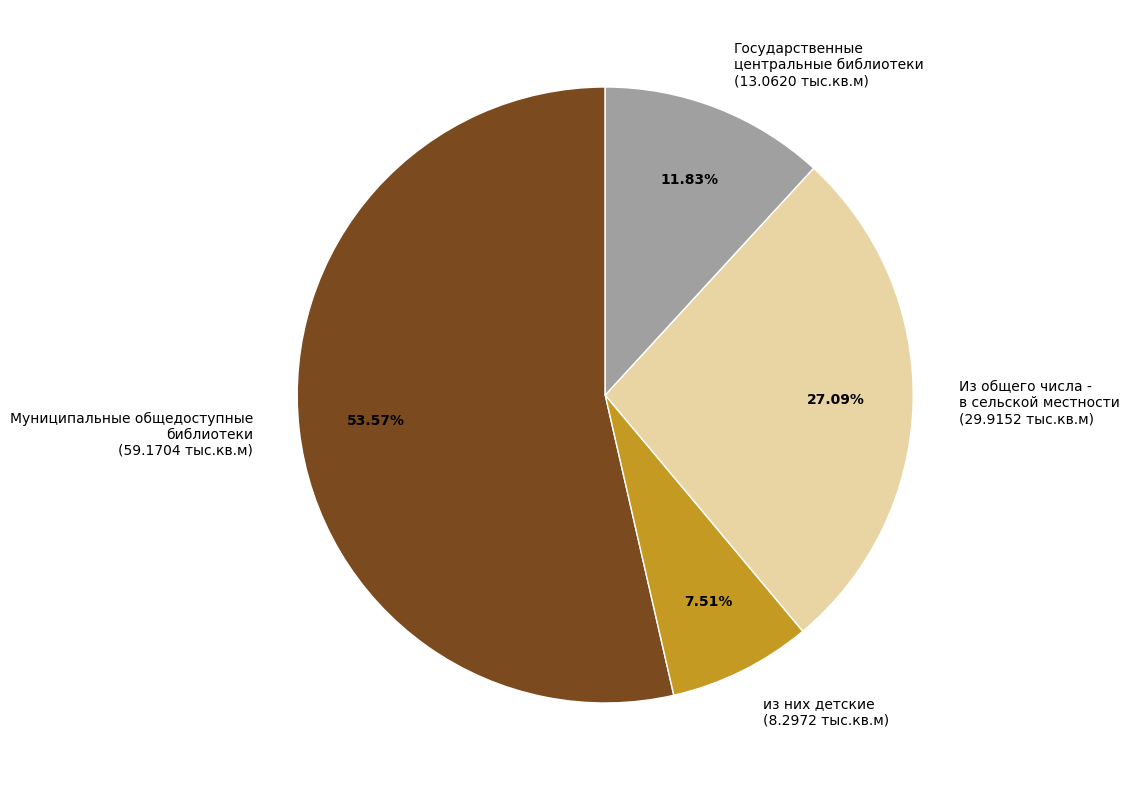

Is the sum of Из общего числа - в сельской местности and из них детские greater than half?

No